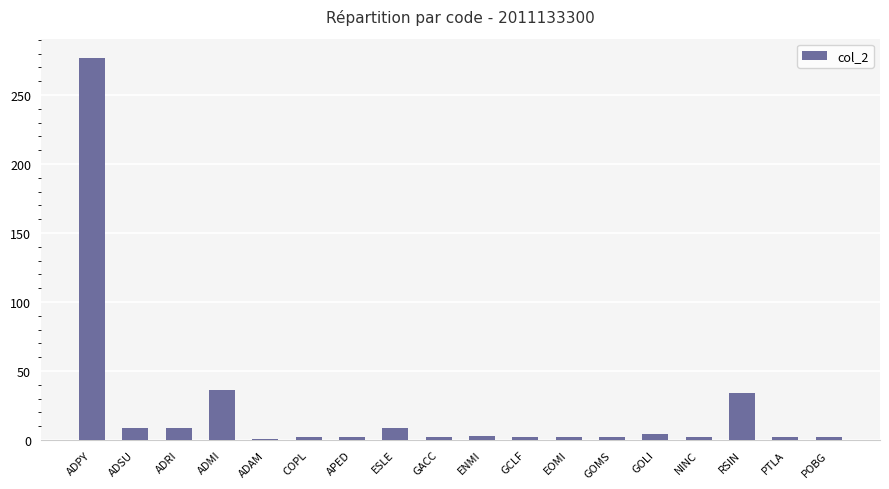

At which category does the chart reach its peak across all series?

ADPY